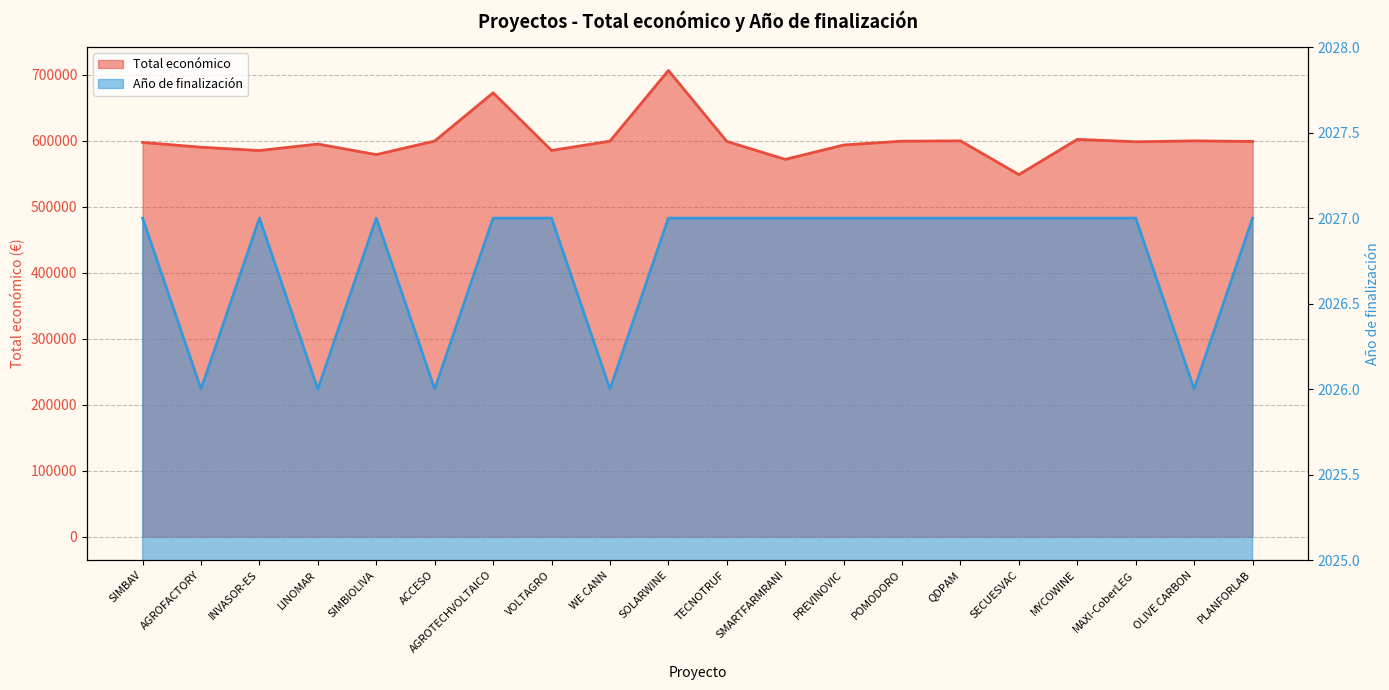

Is the value of Año de finalización at VOLTAGRO greater than the value of Total económico at SIMBAV?

No